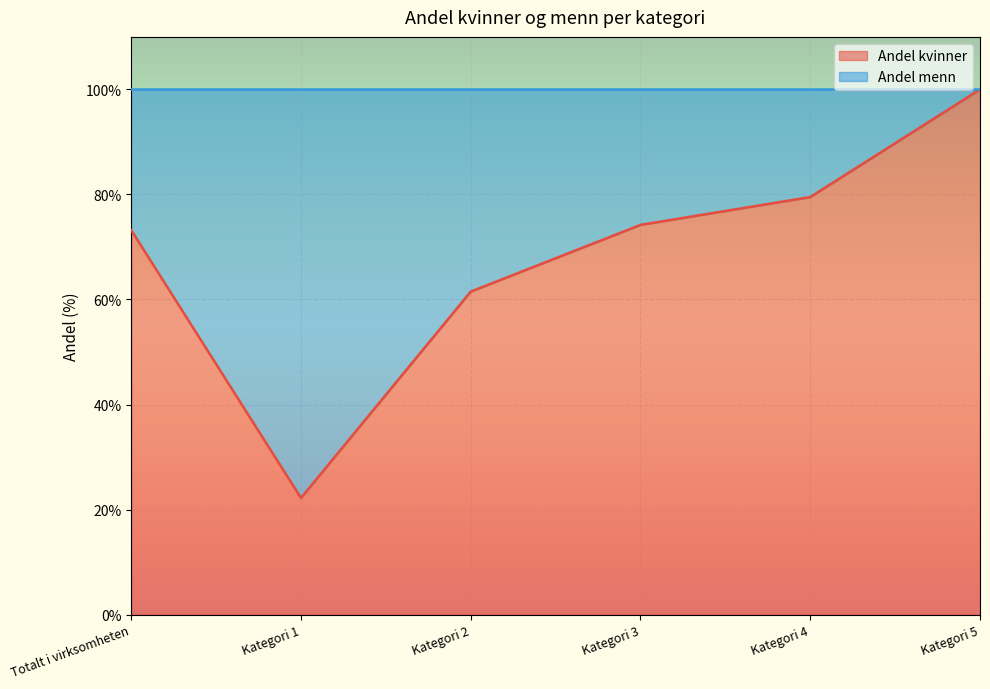

Which label corresponds to the smallest value in the chart?

Kategori 1